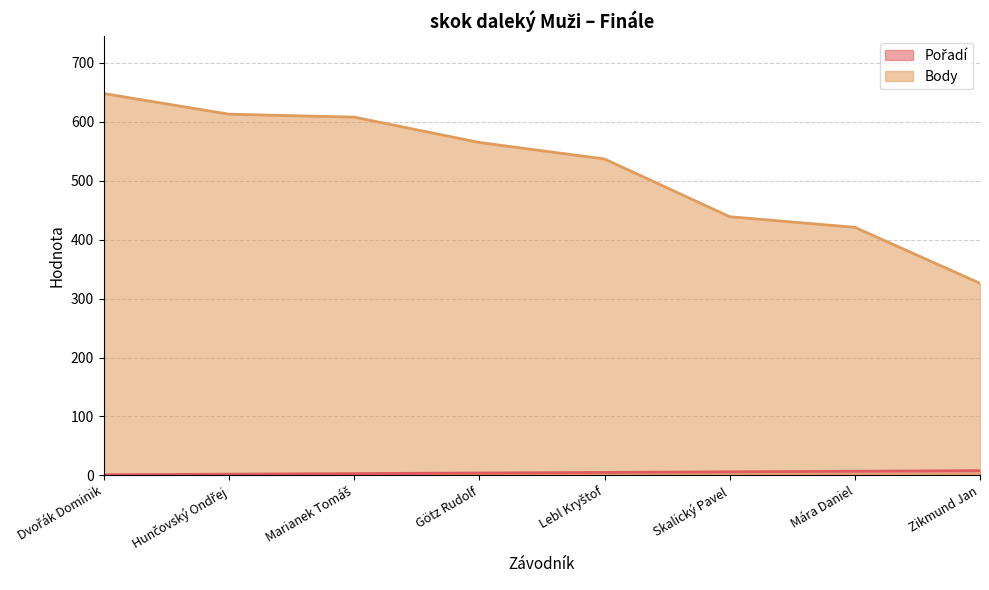

Reading right to left, list all the values displayed in this chart.

Pořadí: Zikmund Jan=8	Mára Daniel=7	Skalický Pavel=6	Lebl Kryštof=5	Götz Rudolf=4	Marianek Tomáš=3	Hunčovský Ondřej=2	Dvořák Dominik=1
Body: Zikmund Jan=326	Mára Daniel=421	Skalický Pavel=439	Lebl Kryštof=537	Götz Rudolf=565	Marianek Tomáš=608	Hunčovský Ondřej=613	Dvořák Dominik=648